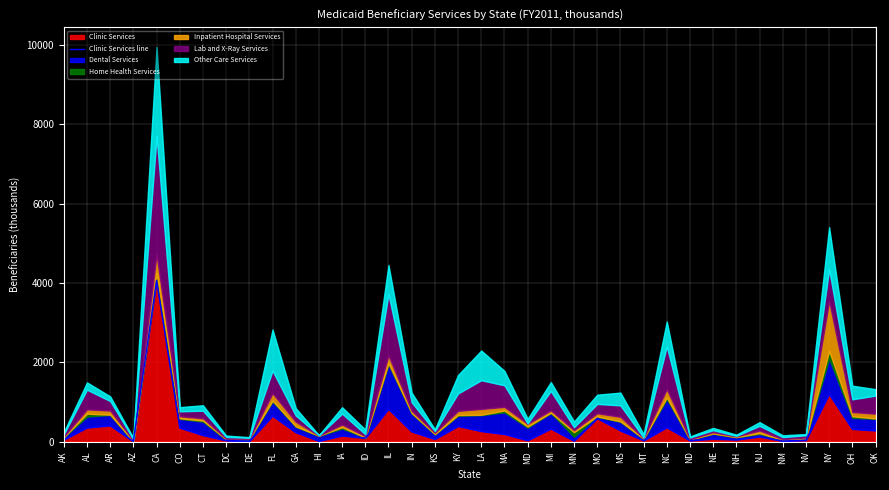

Which category has the lowest value across all series?

AZ